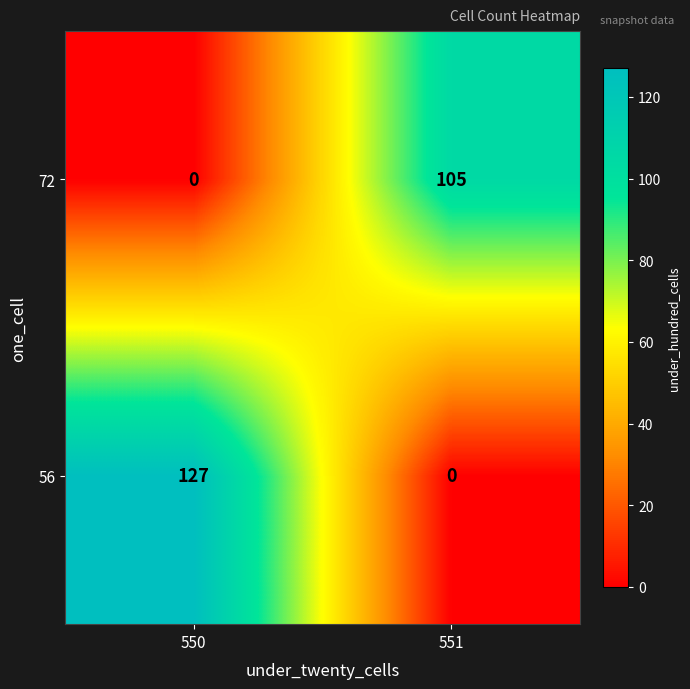

Is it true that 56 equals -70 at 551?

False